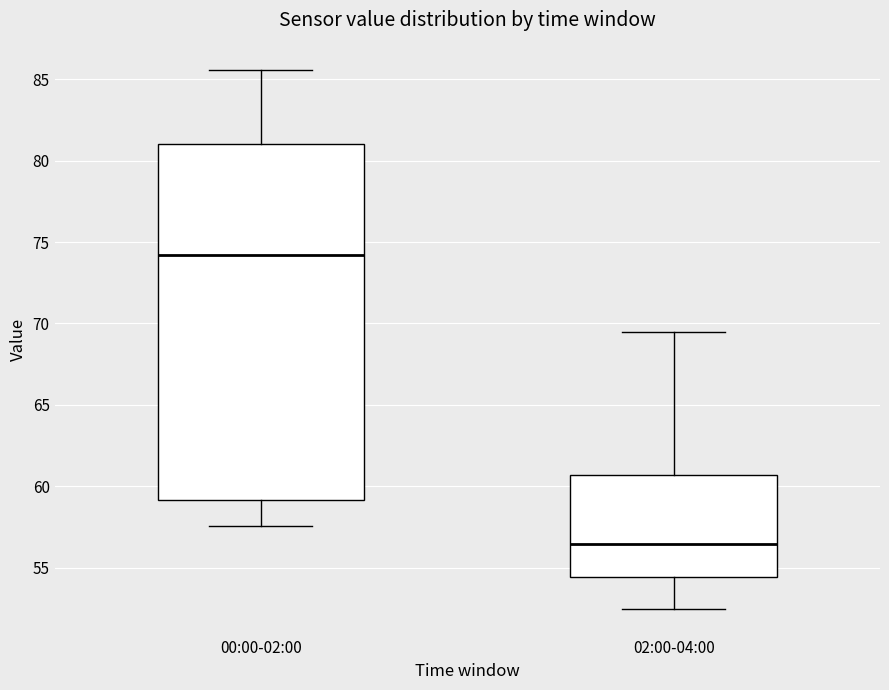

Reading left to right, transcribe this box plot: for each box, give where its median line is, the range the box spans, and where its two whiskers end, as read against the y-axis. The values are not printed on the chart, so give them approximately, as read against the axis.

00:00-02:00: median 74.0, box 59.0 to 81.0, whiskers 57.5 to 85.5
02:00-04:00: median 56.5, box 54.5 to 60.5, whiskers 52.5 to 69.5